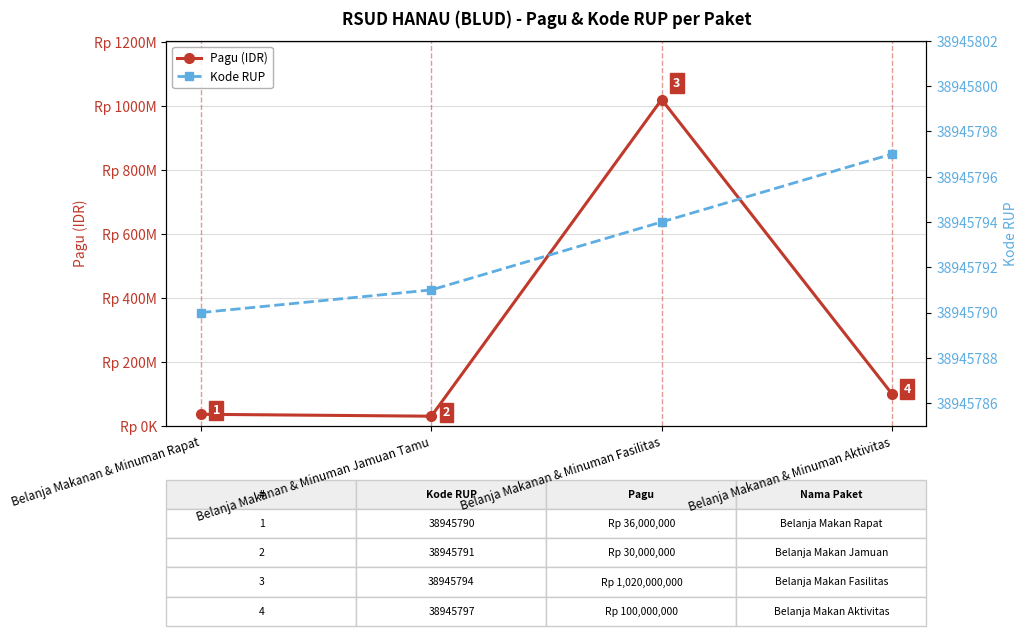

What are all the series names shown in the legend?

Pagu (IDR), Kode RUP